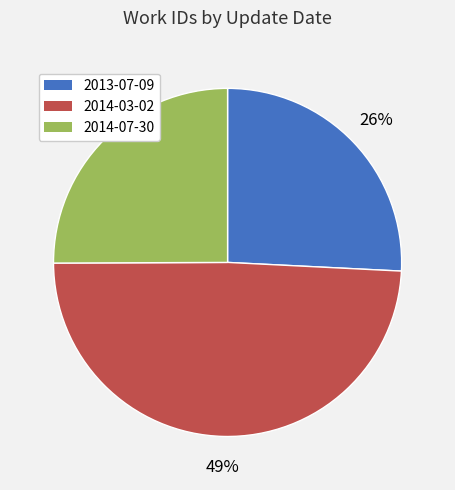

How many segments does this pie chart have?

3